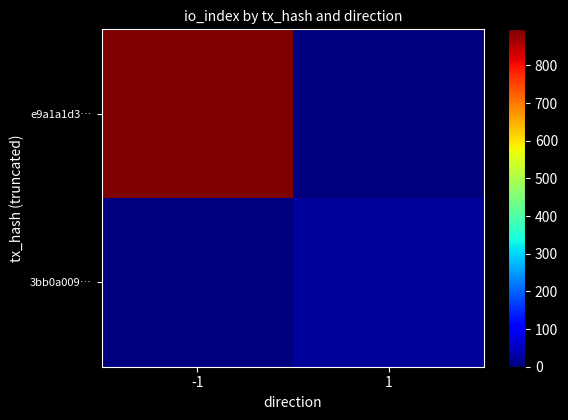

What is the spread (max minus min) of values at -1?

896